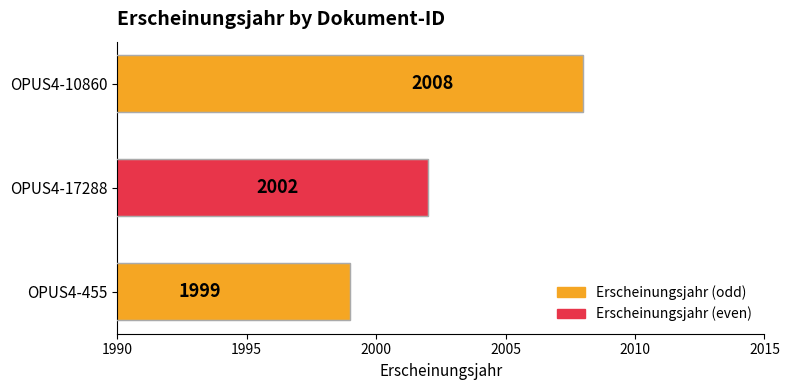

How many bars are there in total?

3